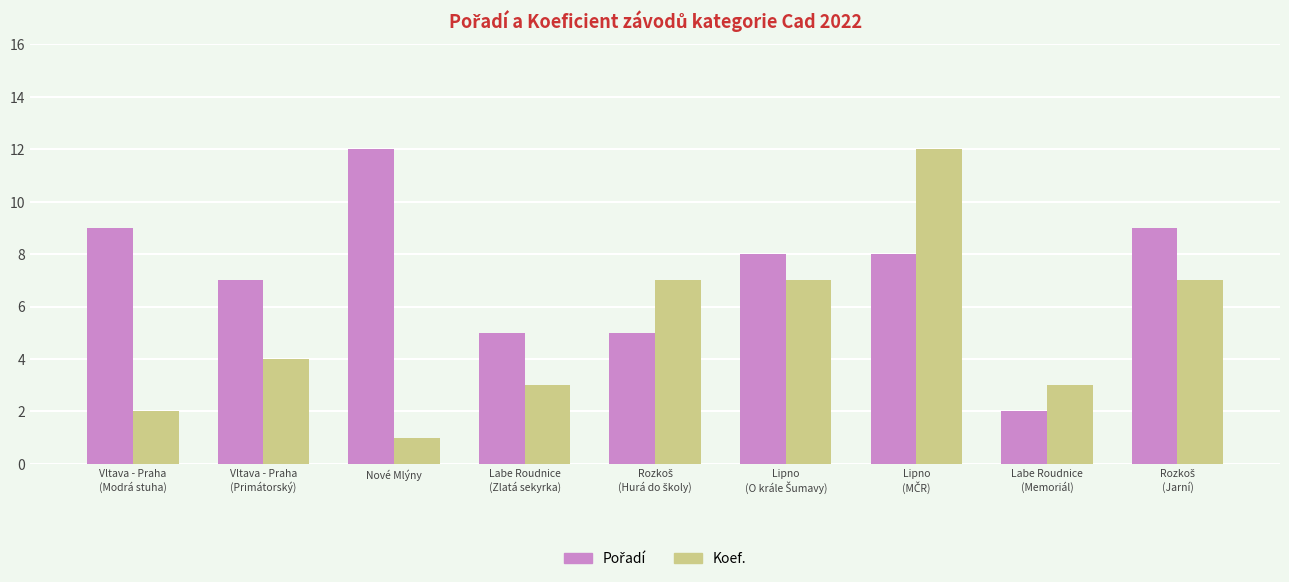

What is the difference between the highest and lowest values at Nové Mlýny?

11